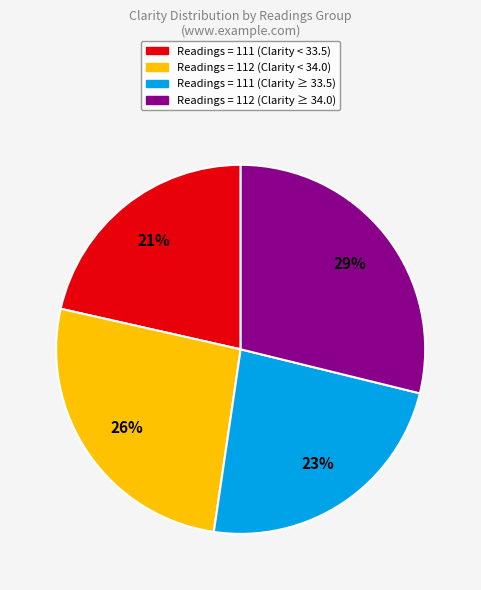

Rank the categories by value from highest to lowest.

Readings = 112 (Clarity ≥ 34.0), Readings = 112 (Clarity < 34.0), Readings = 111 (Clarity ≥ 33.5), Readings = 111 (Clarity < 33.5)